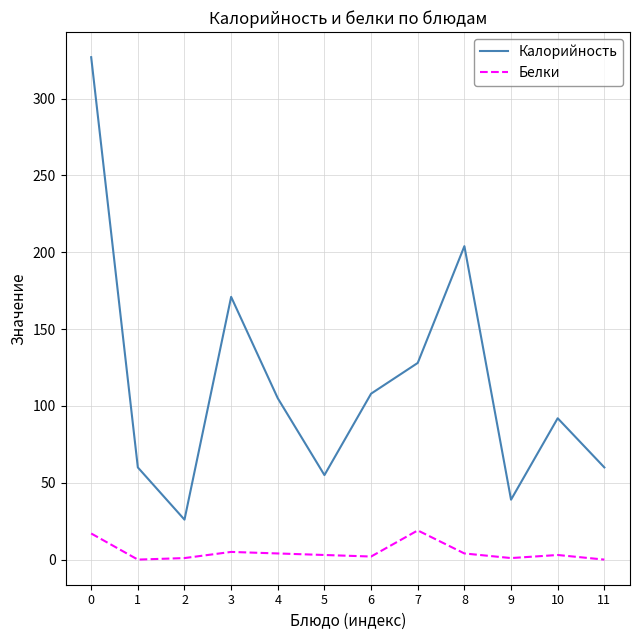

Between 9 and 10, which series saw the biggest shift?

Калорийность